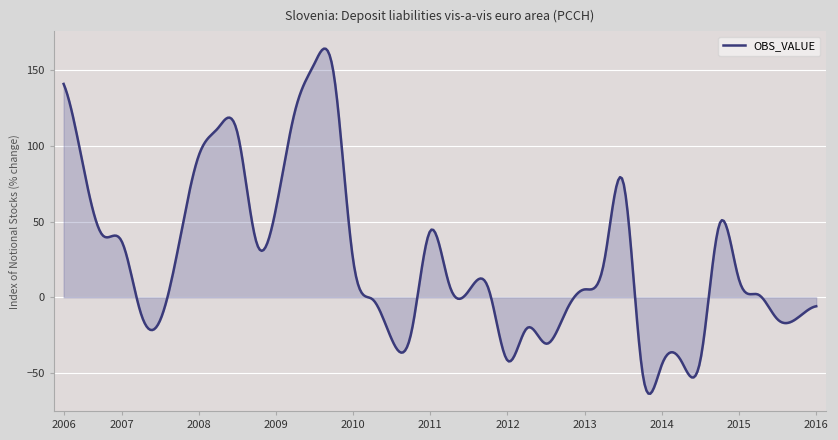

What is the smallest value displayed?

-63.6